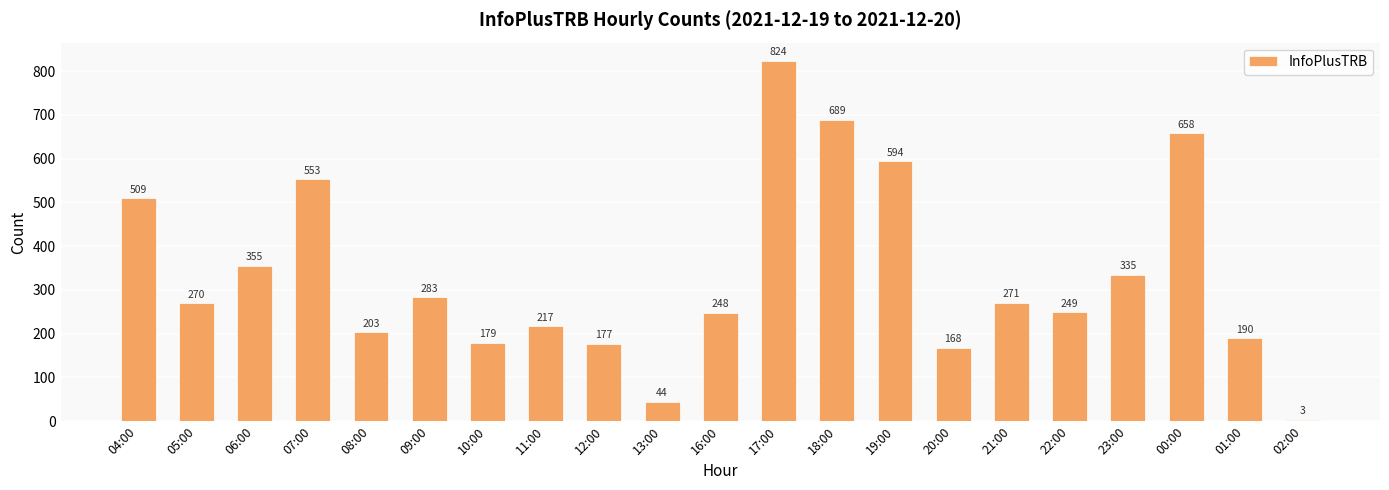

Are the bars horizontal?

No